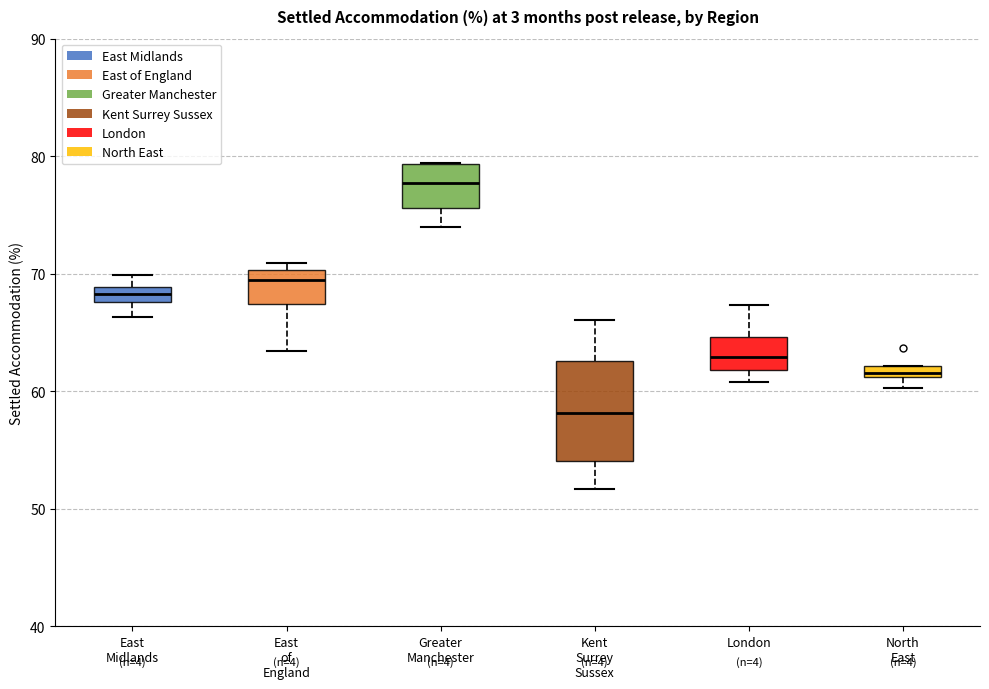

Where does the median line of the box for Greater Manchester sit on the y-axis? The values are not printed on the chart, so give them approximately, as read against the axis.

78